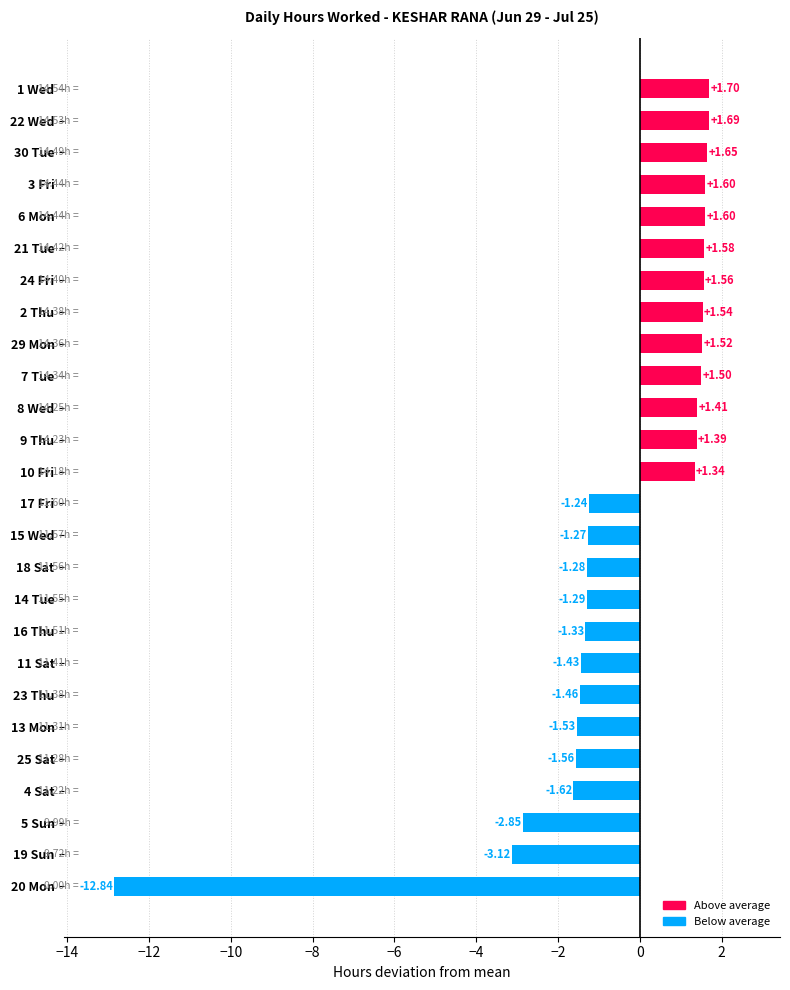

What is the difference between the maximum and minimum values?

14.5